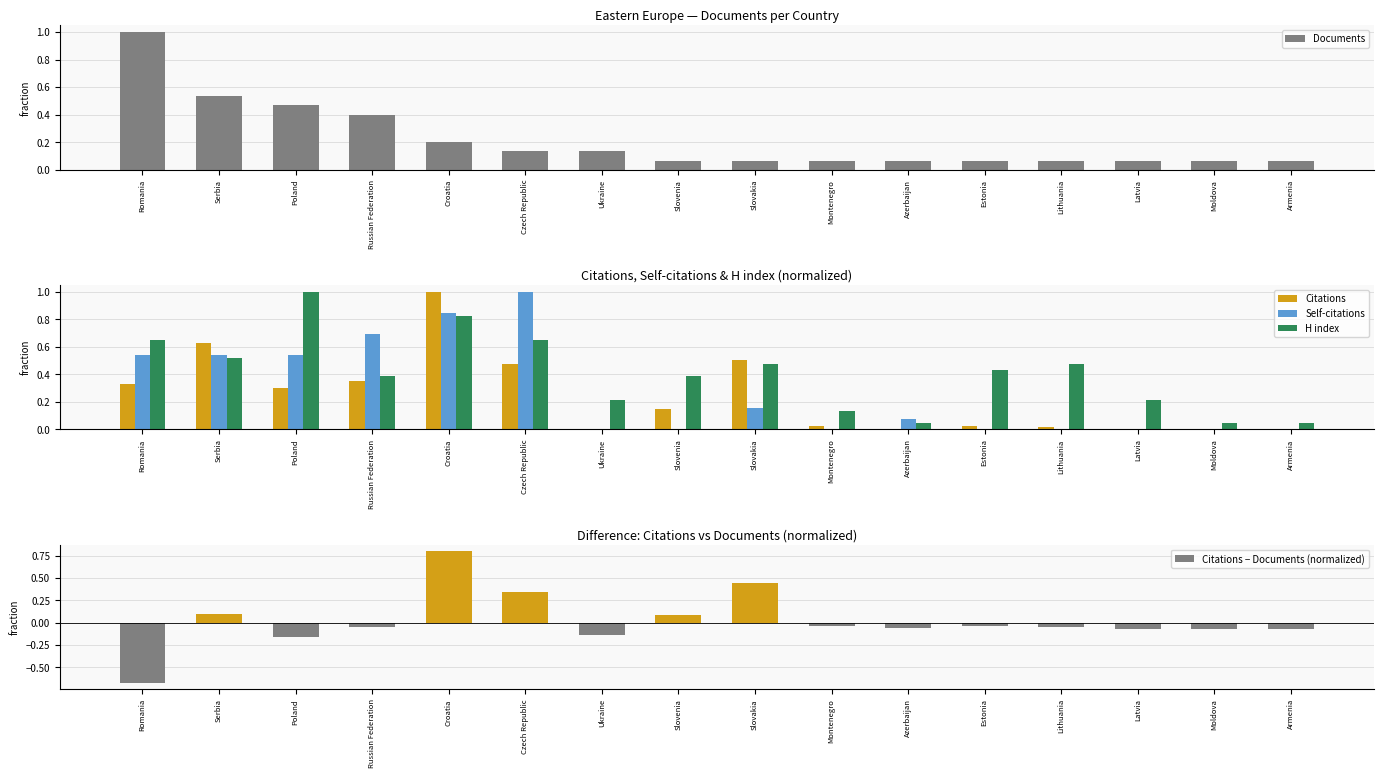

True or false: Citations − Documents (normalized) has a value of 0.3 at Czech Republic.

True